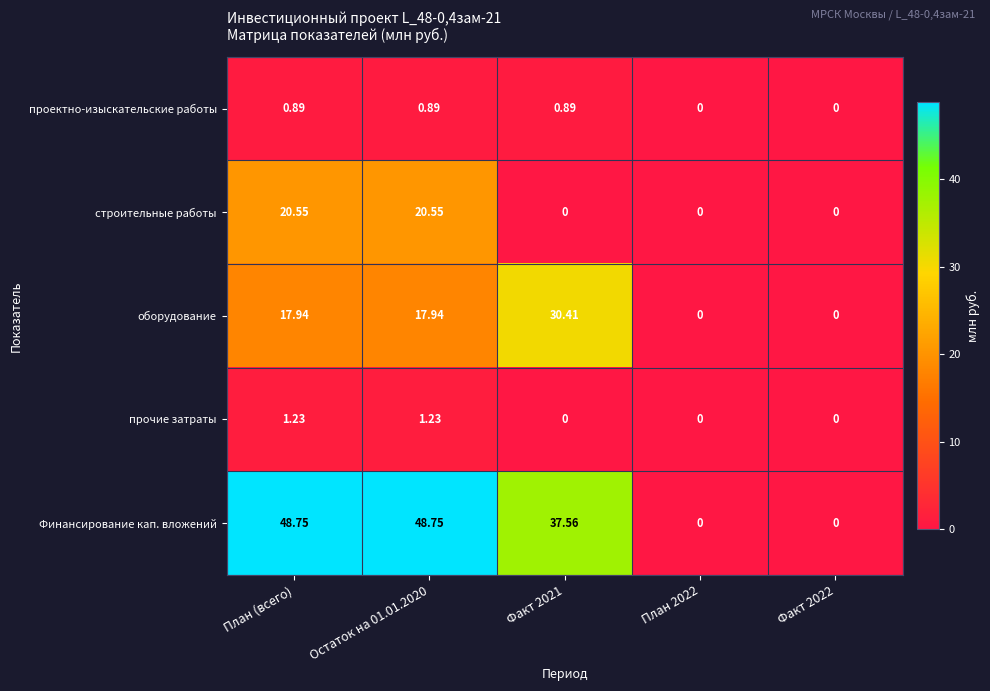

At which label does оборудование first exceed 17?

План (всего)